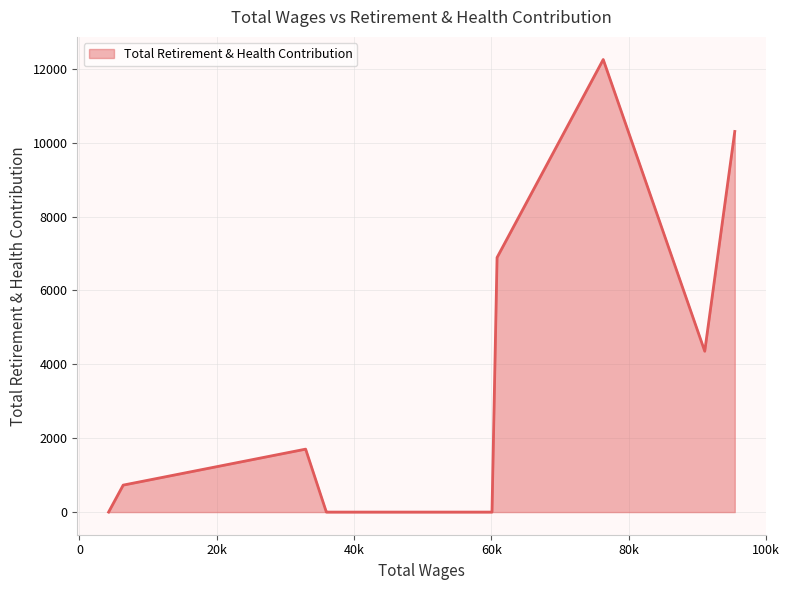

What is the sum of all values?

36229